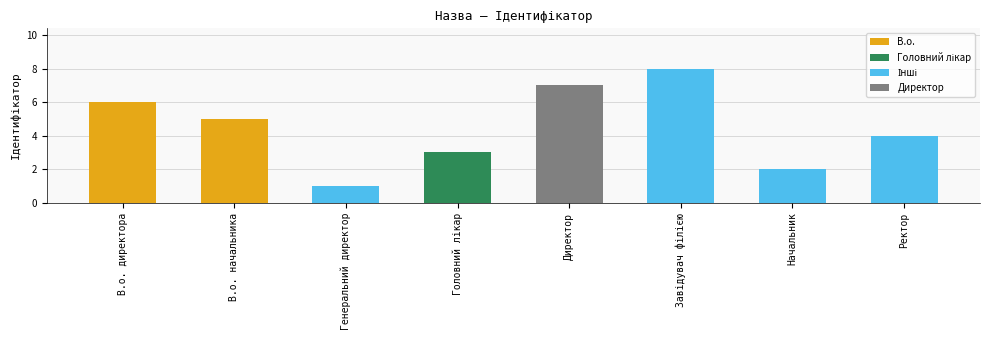

Reading left to right, list all the values displayed in this chart.

6	5	1	3	7	8	2	4